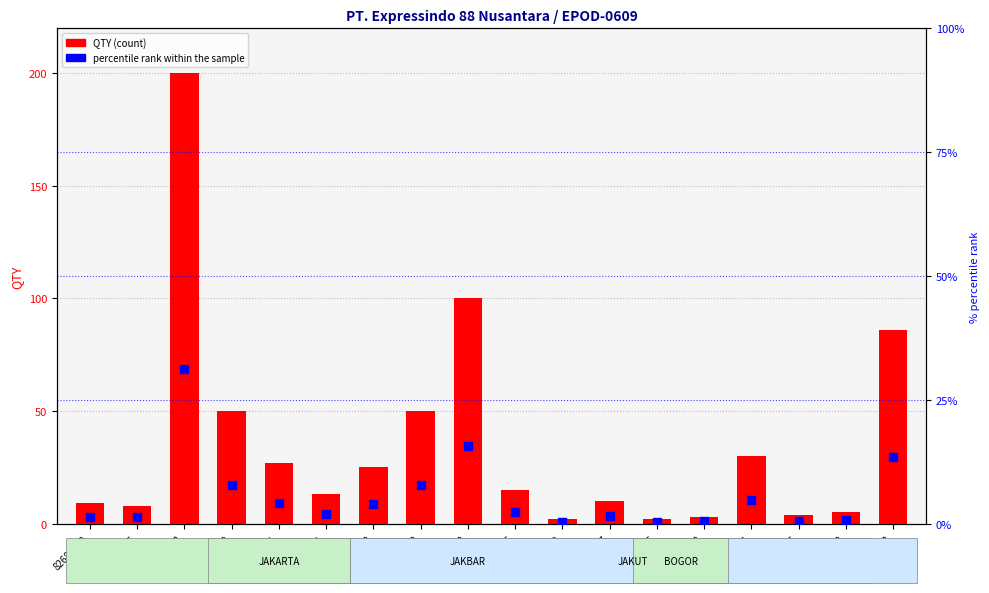

What is the total value across all series at 82731703?

3.5